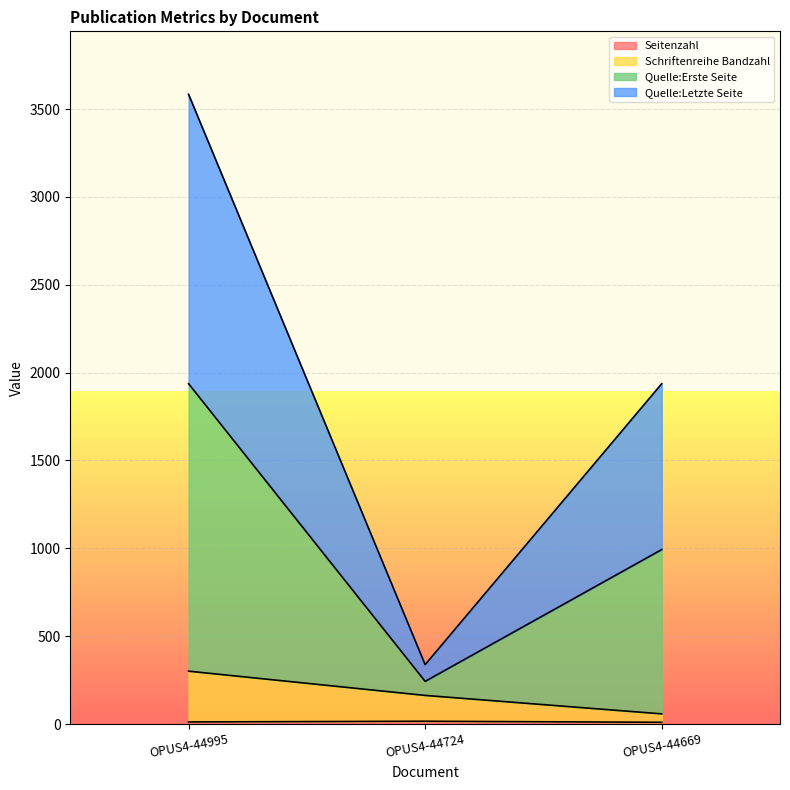

Where does the Seitenzahl series first go above 12?

OPUS4-44724